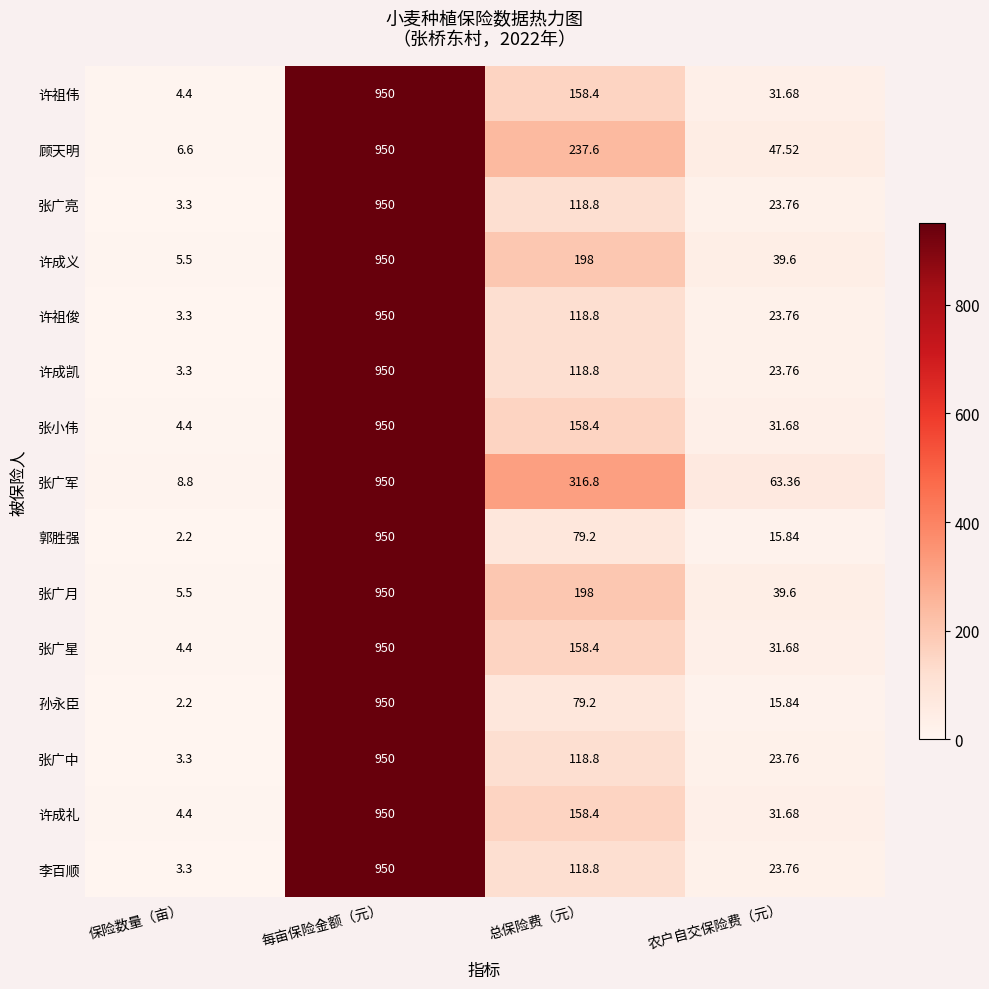

At which label is 张广亮 closest to 476?

总保险费（元）